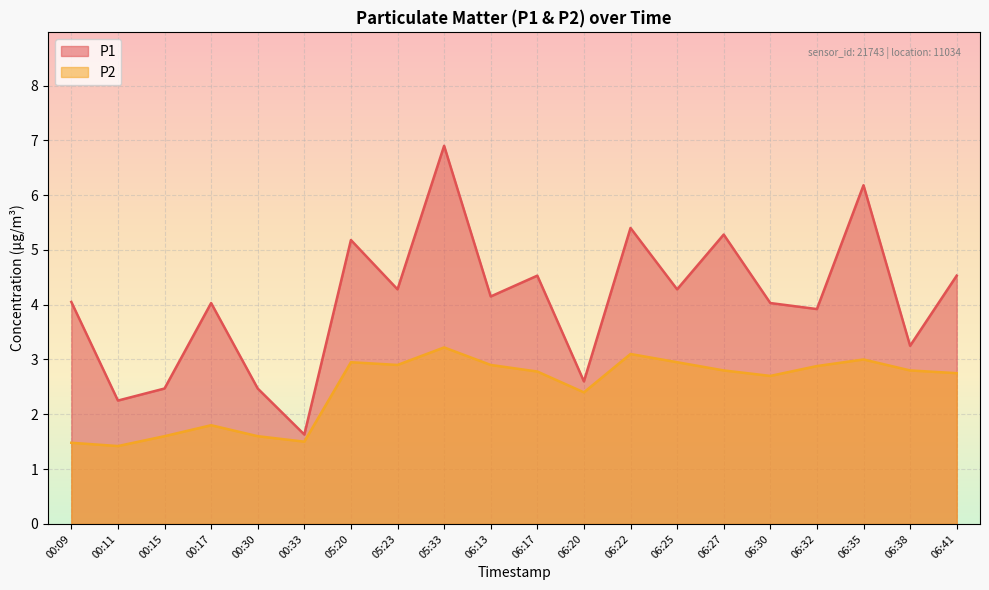

True or false: P2 and P1 cross at least once.

False